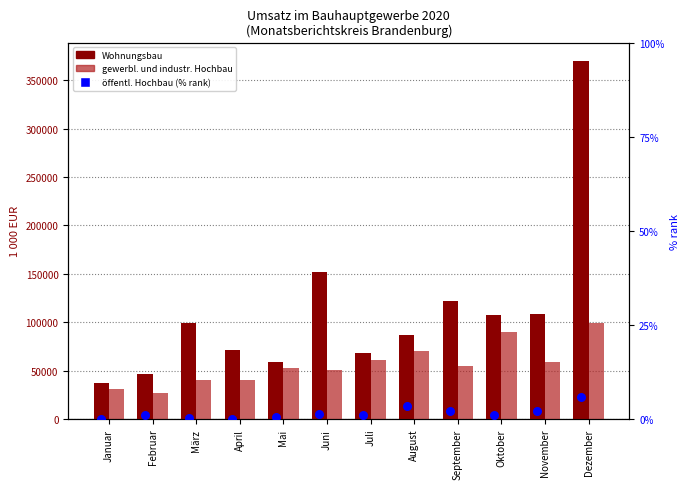

Is the value of gewerbl. und industr. Hochbau at März greater than the value of öffentl. Hochbau (% rank) at Oktober?

Yes